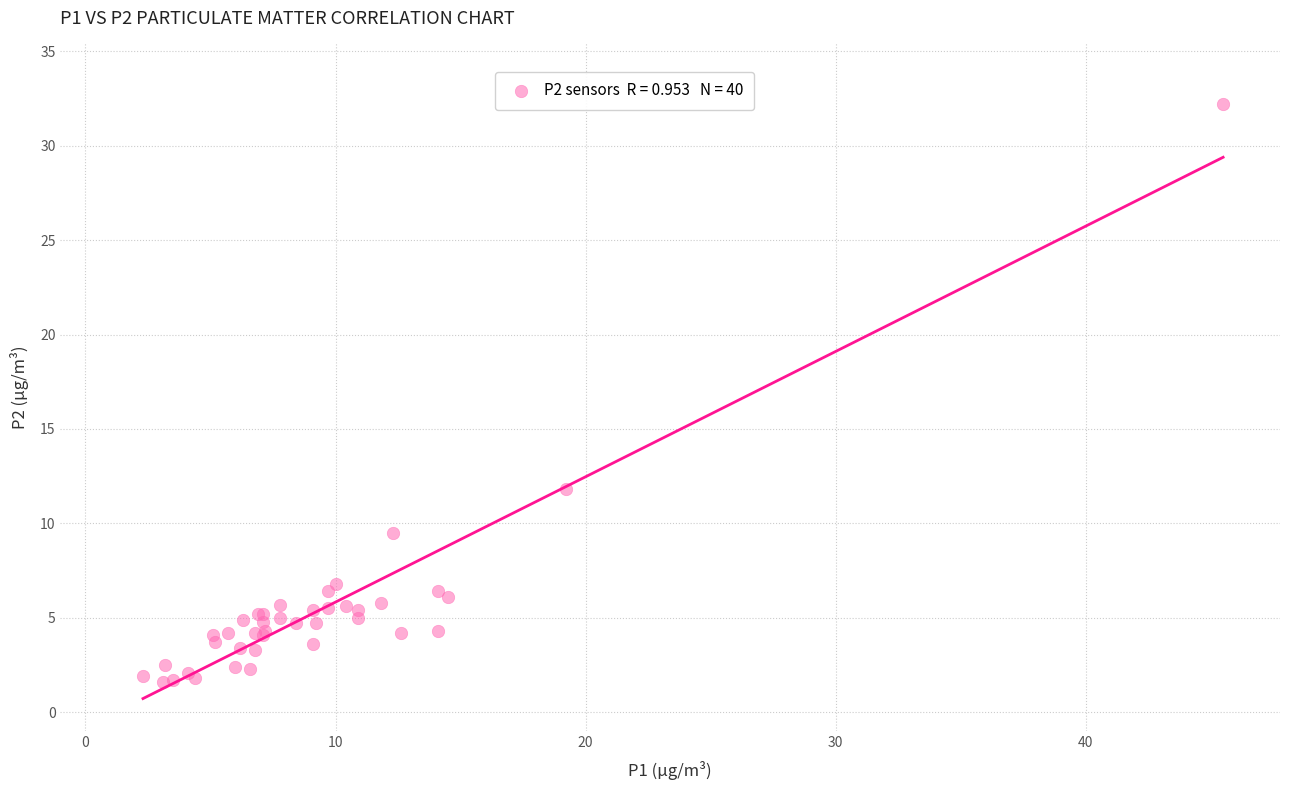

What Y value in the scatter plot is closest to 16?

11.8